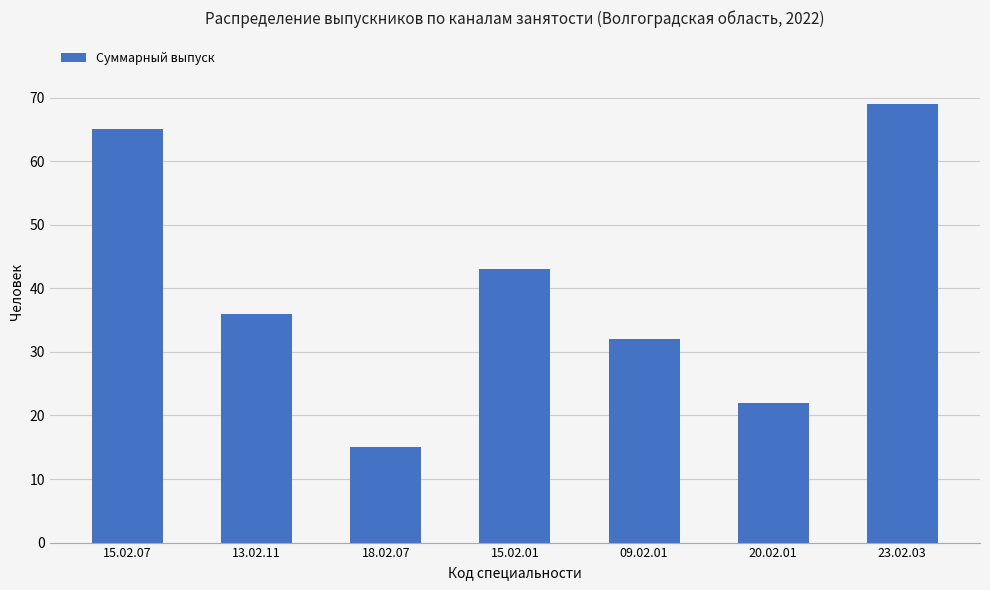

Rank the categories by value from highest to lowest.

23.02.03, 15.02.07, 15.02.01, 13.02.11, 09.02.01, 20.02.01, 18.02.07